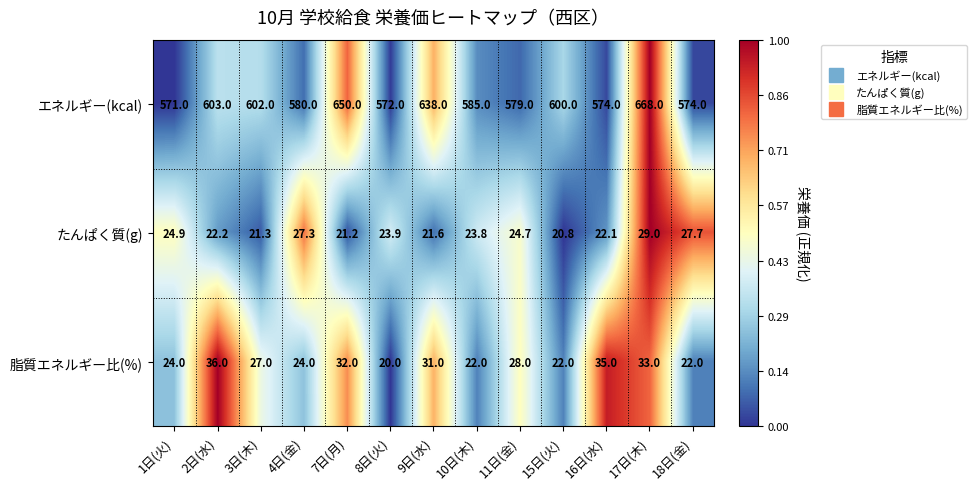

Which series has the widest spread of values?

エネルギー(kcal)